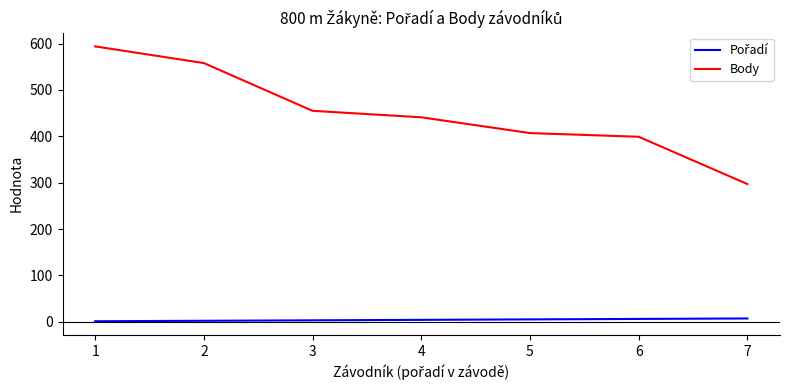

What is the difference between the maximum and minimum values in the Body series?

297